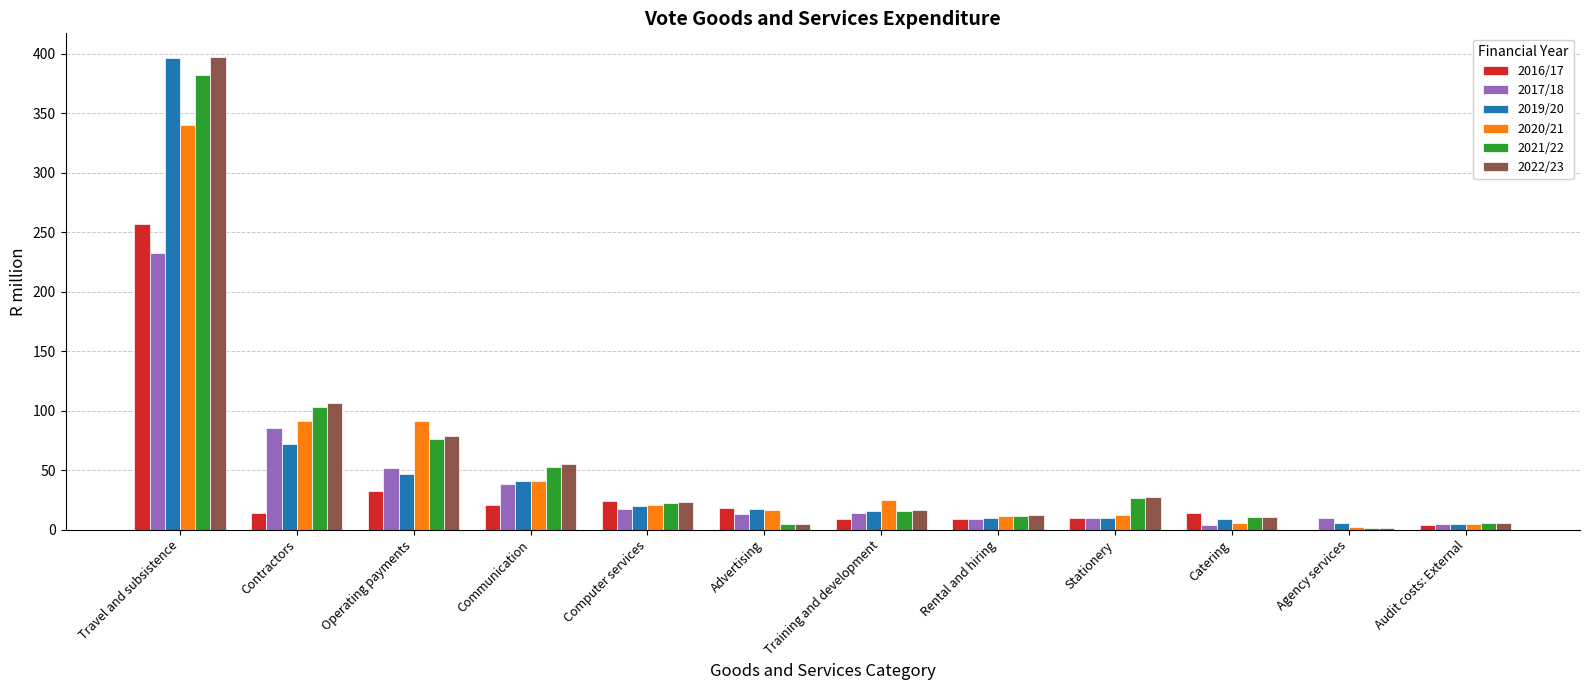

How many groups of bars are there?

12